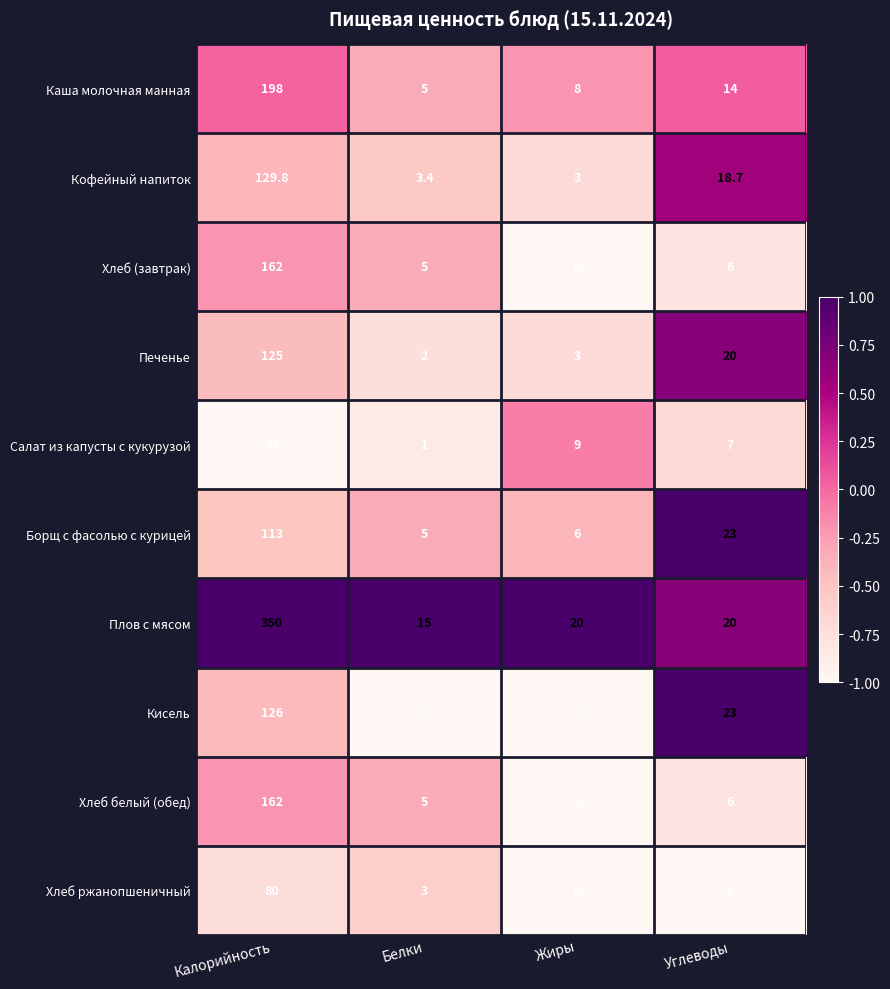

What is the spread (max minus min) of values at Жиры?

20.0